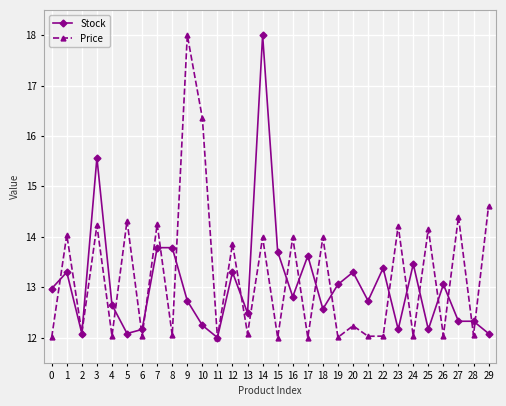

What is the sum of all Price values?

397.1